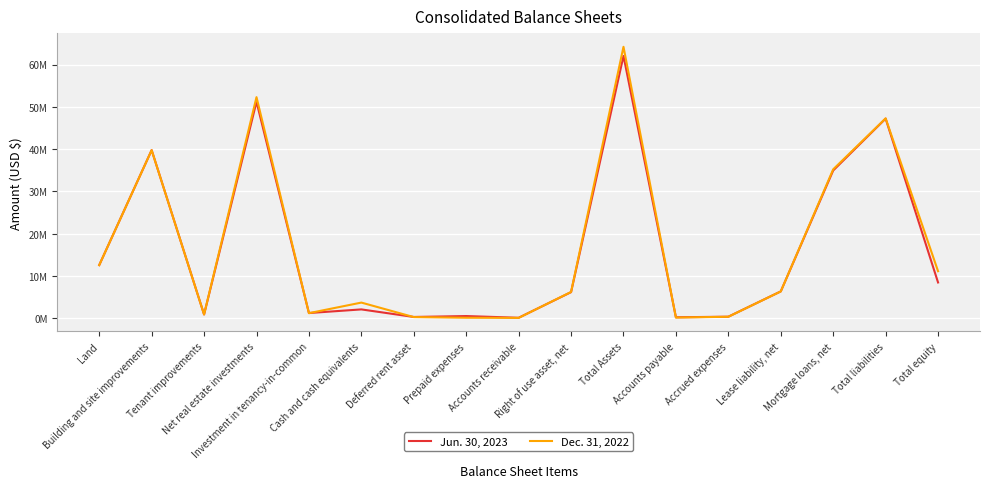

What is the total value across all series at Investment in tenancy-in-common?

2465947